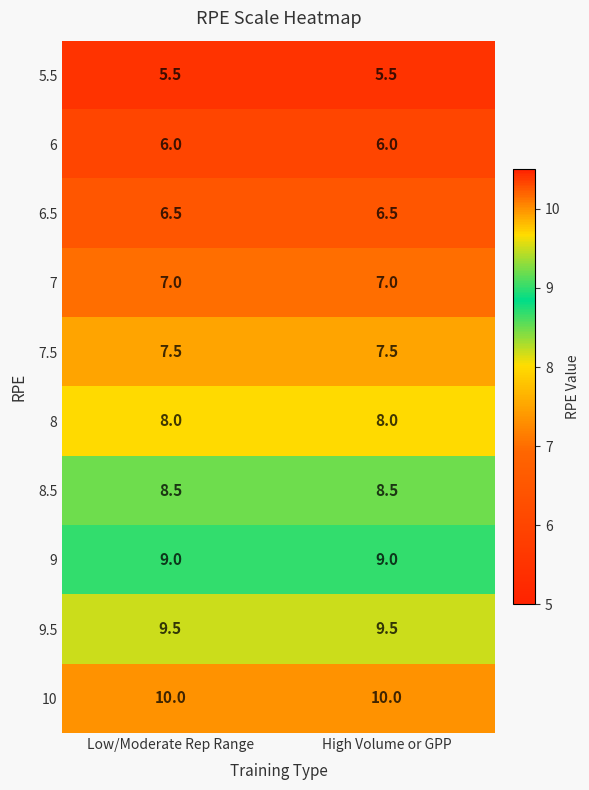

What is the average value of the 6.5 series?

6.5